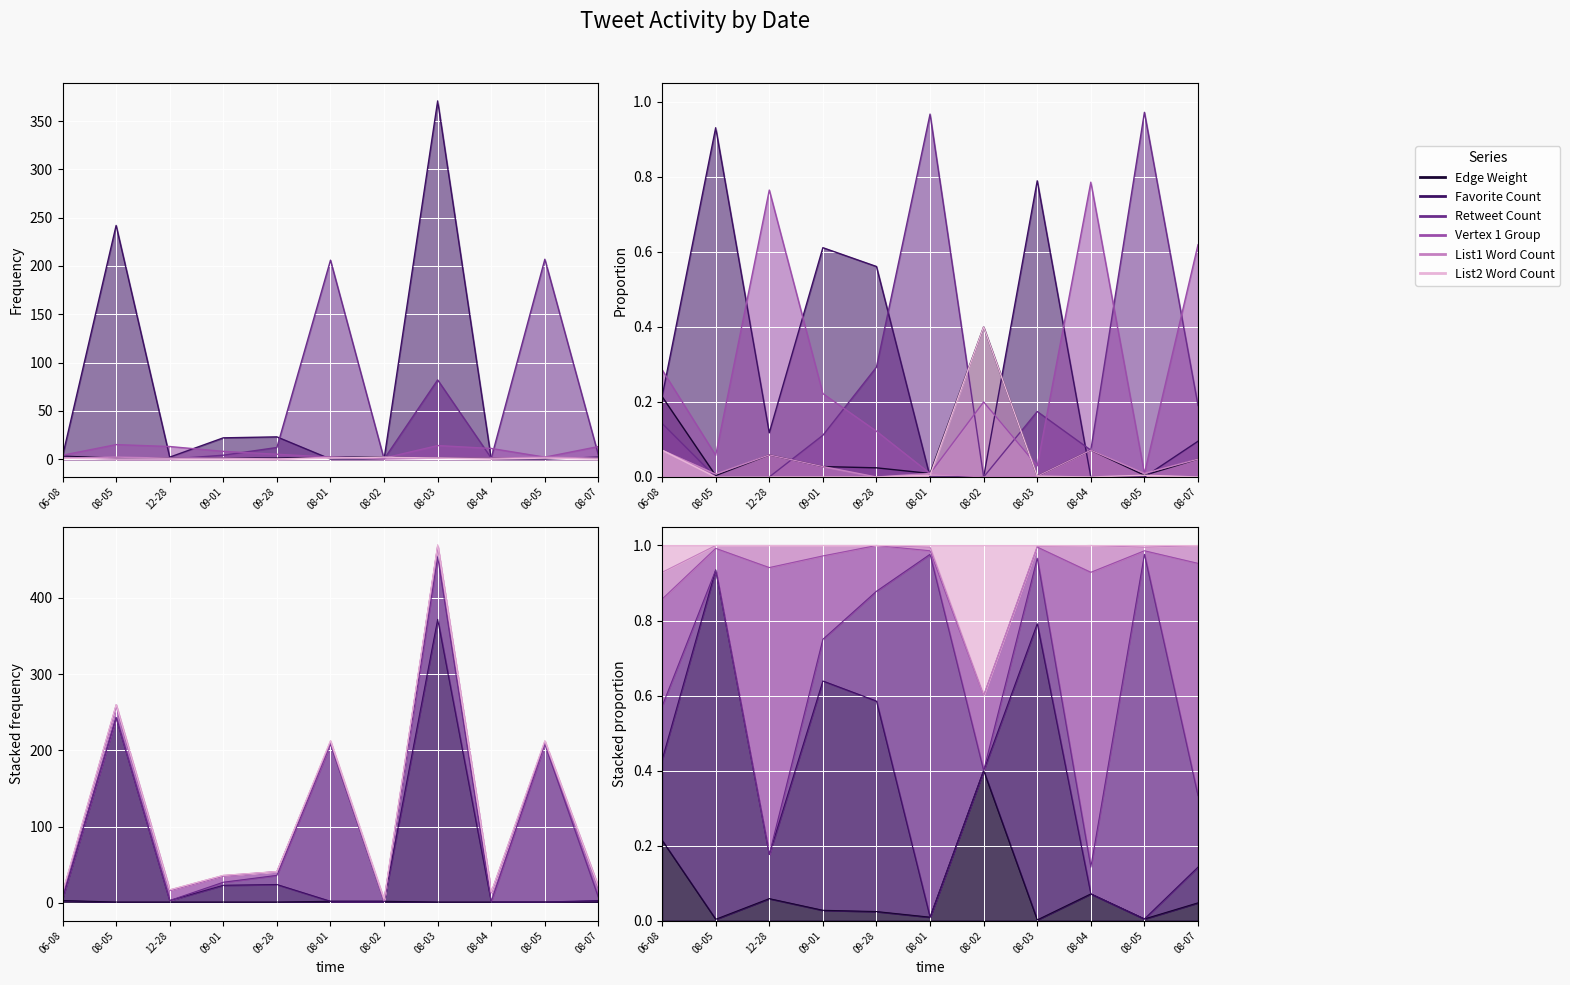

At which label does Favorite Count first exceed 2?

06-08